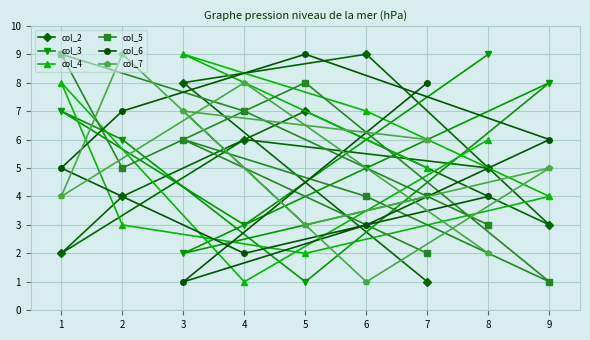

Where is col_3 nearest to the value 5?

6